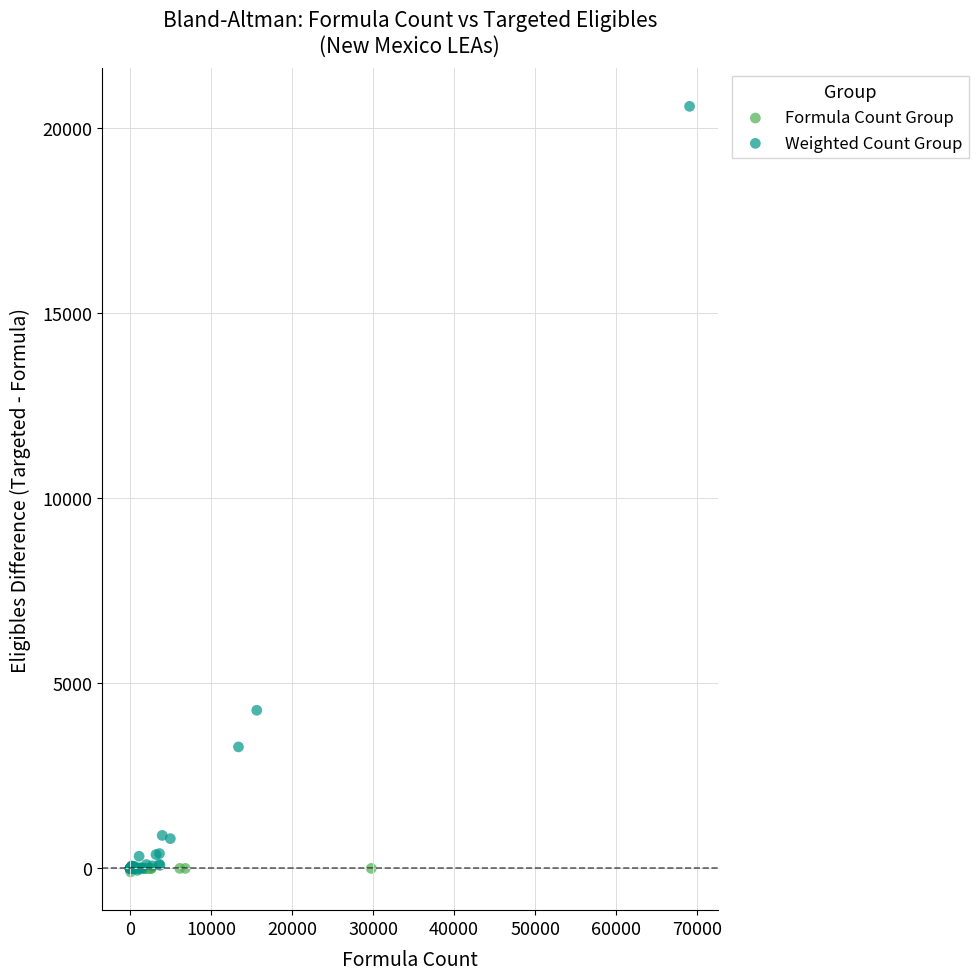

What are all the series names shown in the legend?

Formula Count Group, Weighted Count Group